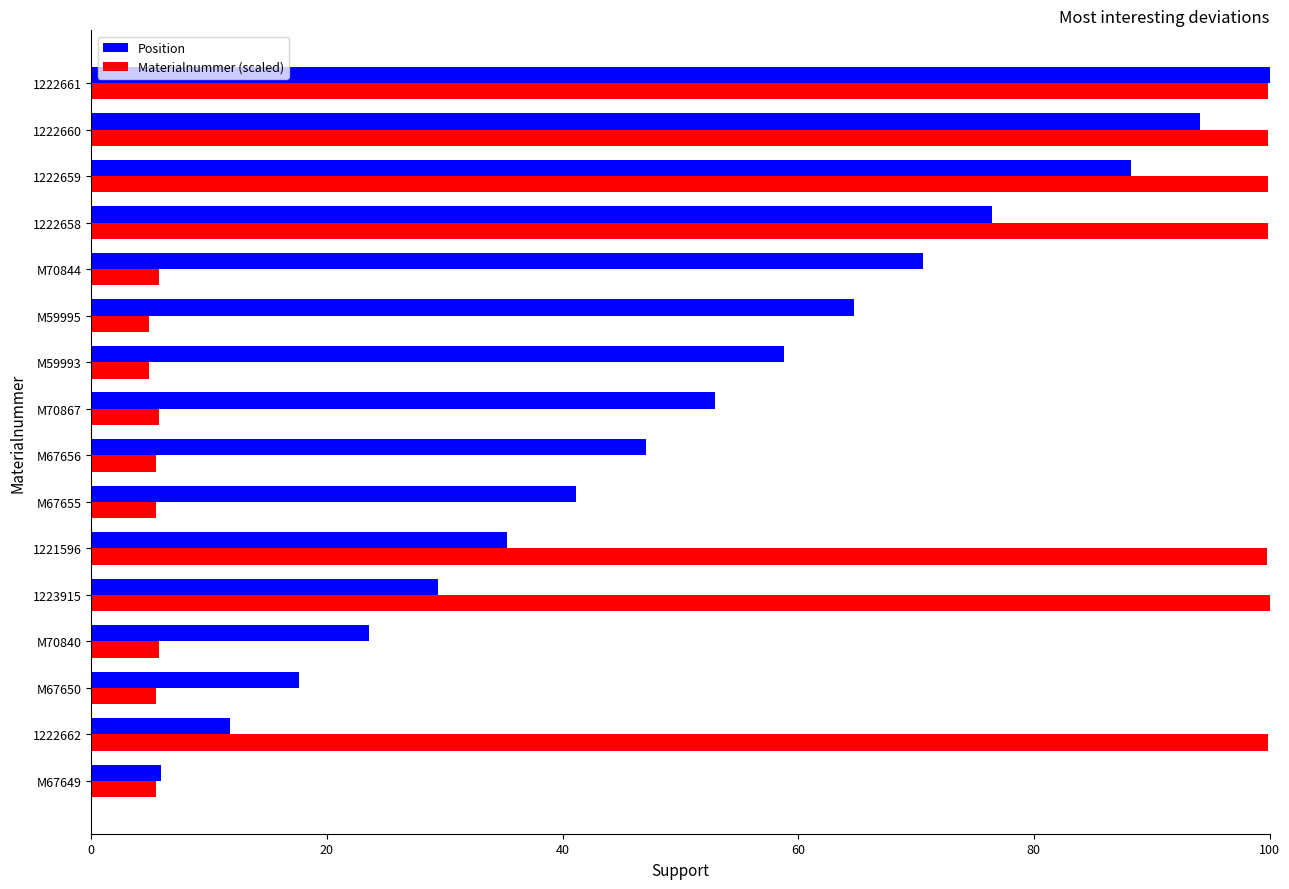

List the series in order of their overall mean, lowest first.

Materialnummer (scaled), Position